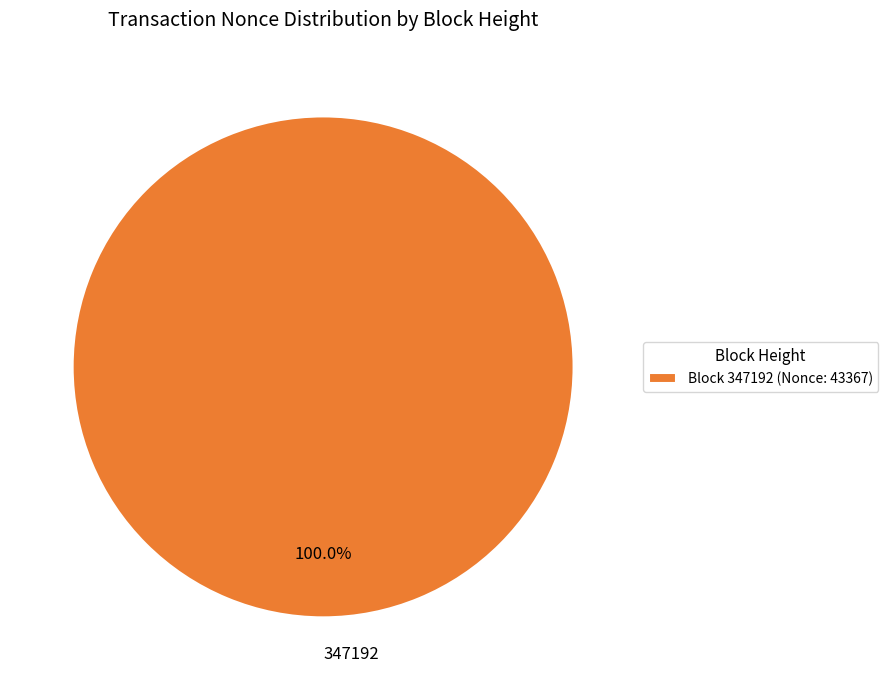

Does any single category account for the majority?

Yes